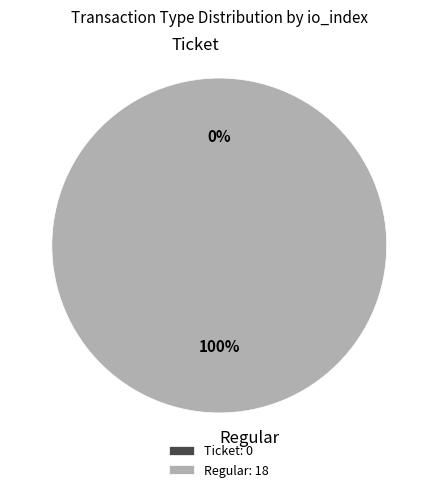

Is it true that Regular is 100% of the pie?

True